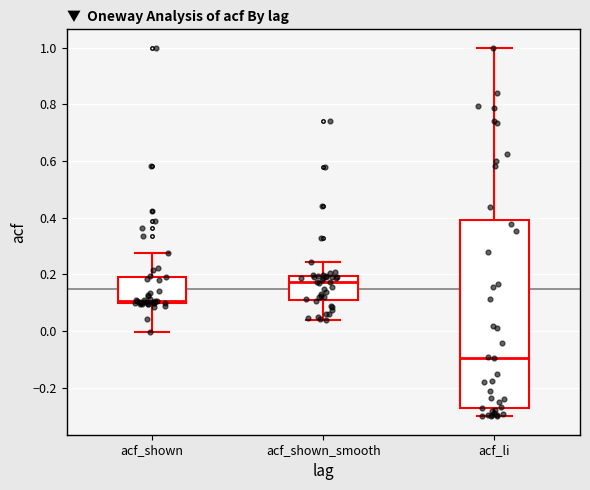

Reading left to right, read every box against the y-axis: the position of its median line, the range the box covers, and the ends of its whiskers. The values are not printed on the chart, so give them approximately, as read against the axis.

acf_shown: median 0.10 (just above the box's lower edge), box 0.10 to 0.20, whiskers 0.00 to 0.28
acf_shown_smooth: median 0.18, box 0.12 to 0.20, whiskers 0.04 to 0.24
acf_li: median -0.10, box -0.28 to 0.40, whiskers -0.30 to 1.00